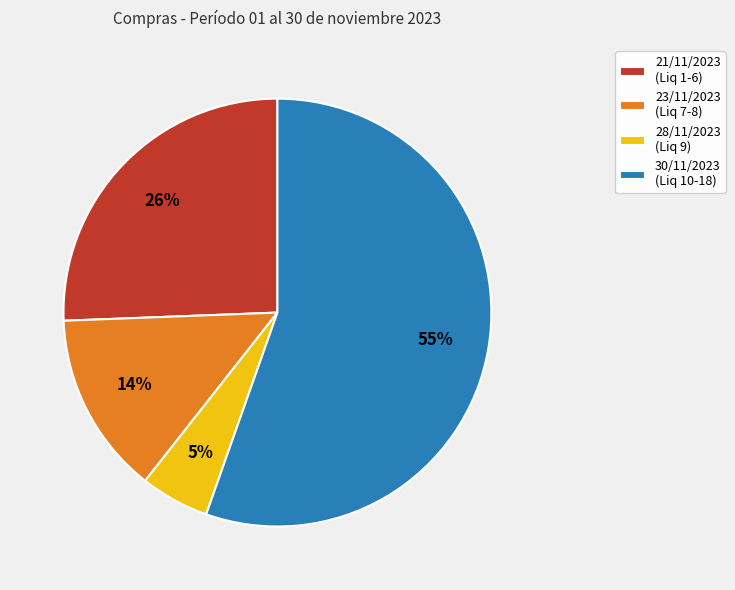

To the nearest percent, what percentage of the pie is 23/11/2023 (Liq 7-8)?

14%